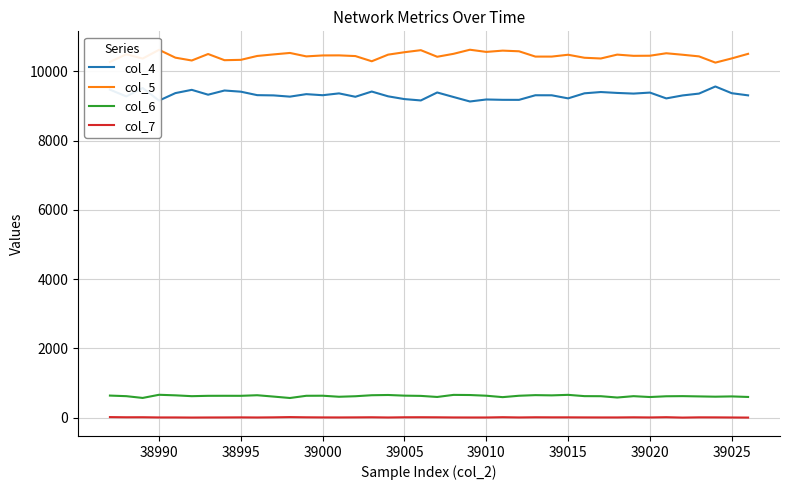

True or false: col_7 and col_4 cross at least once.

False